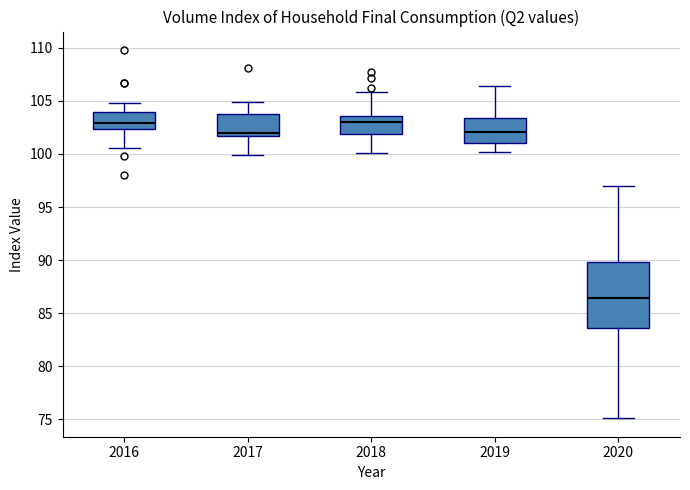

Reading left to right, read every box against the y-axis: the position of its median line, the range the box covers, and the ends of its whiskers. The values are not printed on the chart, so give them approximately, as read against the axis.

2016: median 103.0, box 102.5 to 104.0, whiskers 100.5 to 105.0
2017: median 102.0, box 101.5 to 104.0, whiskers 100.0 to 105.0
2018: median 103.0, box 102.0 to 103.5, whiskers 100.0 to 106.0
2019: median 102.0, box 101.0 to 103.5, whiskers 100.0 to 106.5
2020: median 86.5, box 83.5 to 90.0, whiskers 75.0 to 97.0